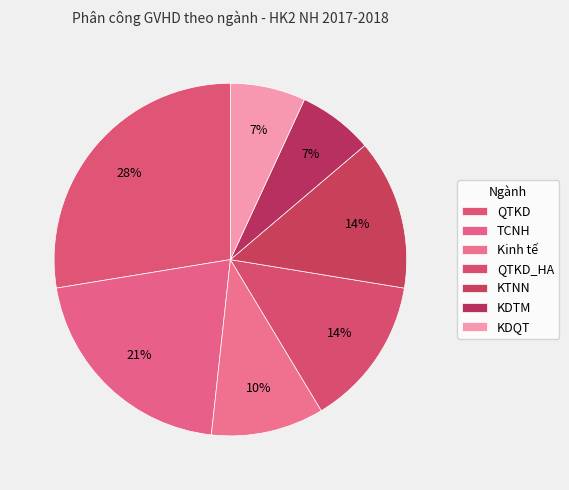

To the nearest percent, what is the average slice percentage?

14%